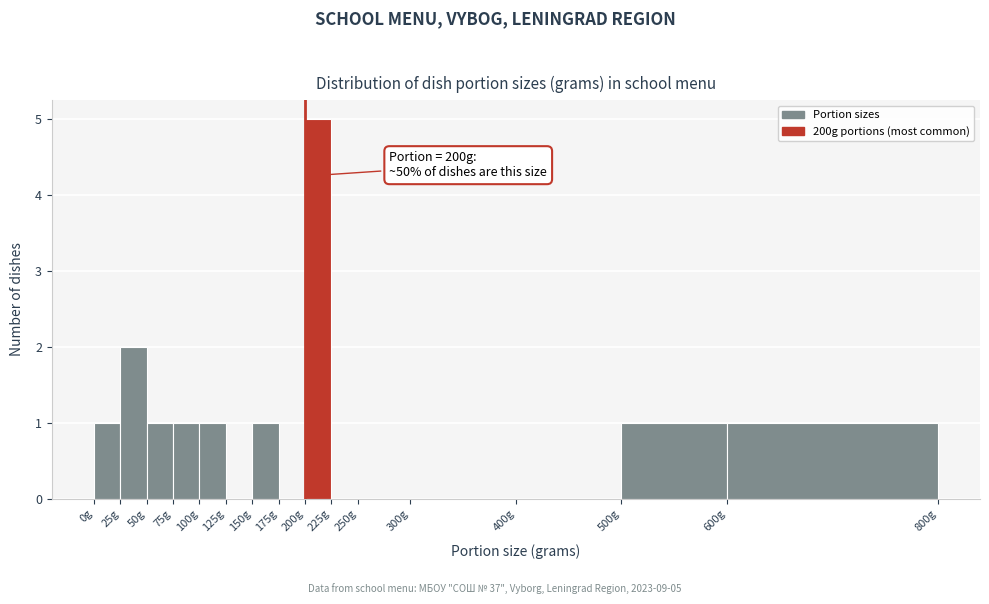

Over which range of the x-axis is the bar tallest?

200 to 225